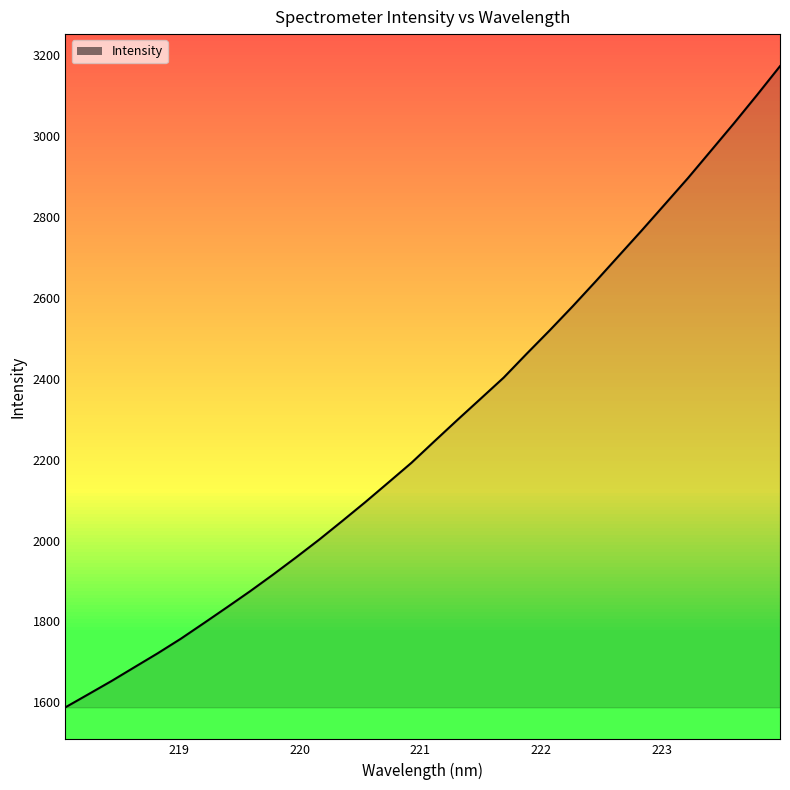

What is the minimum value shown in the chart?

1587.6